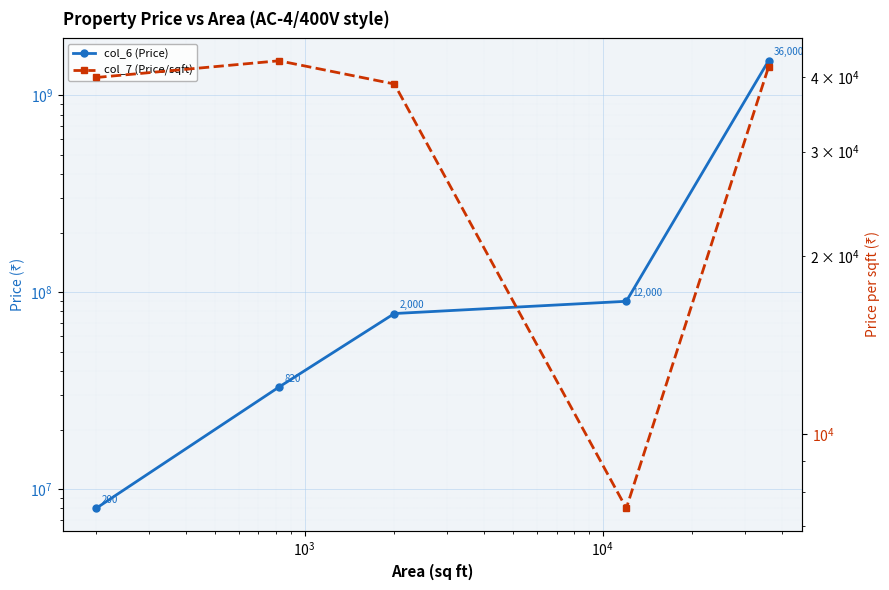

Is the value of col_7 (Price/sqft) at $\mathdefault{10^{3}}$ greater than the value of col_6 (Price) at $\mathdefault{10^{1}}$?

No